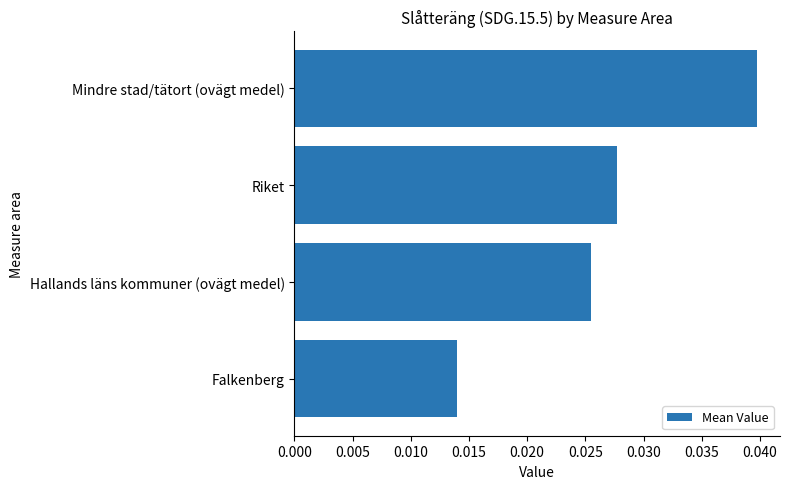

Rank the categories by value from highest to lowest.

Mindre stad/tätort (ovägt medel), Riket, Hallands läns kommuner (ovägt medel), Falkenberg